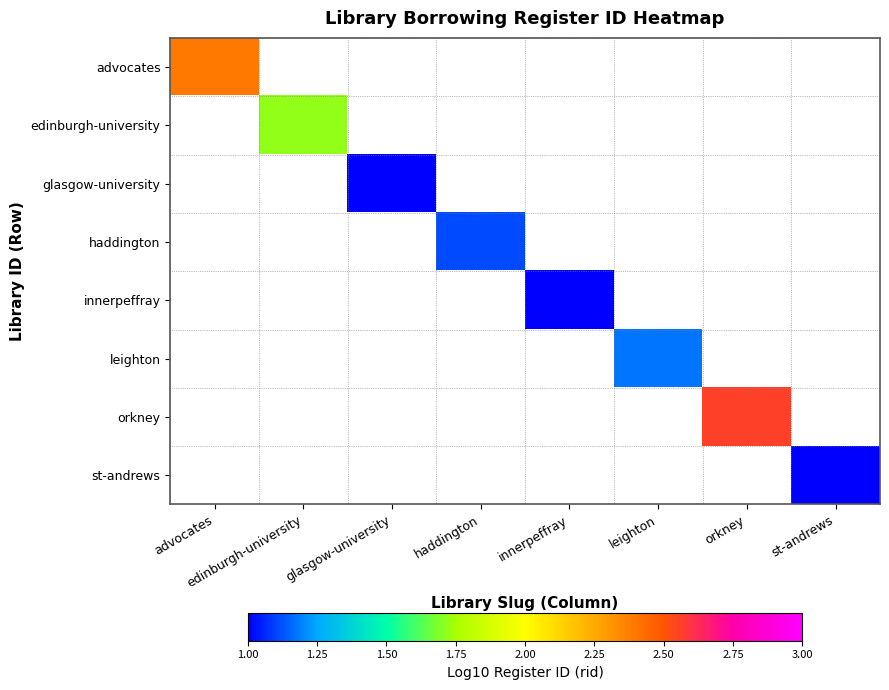

List the labels in order of st-andrews value, smallest first.

advocates, edinburgh-university, glasgow-university, haddington, innerpeffray, leighton, orkney, st-andrews